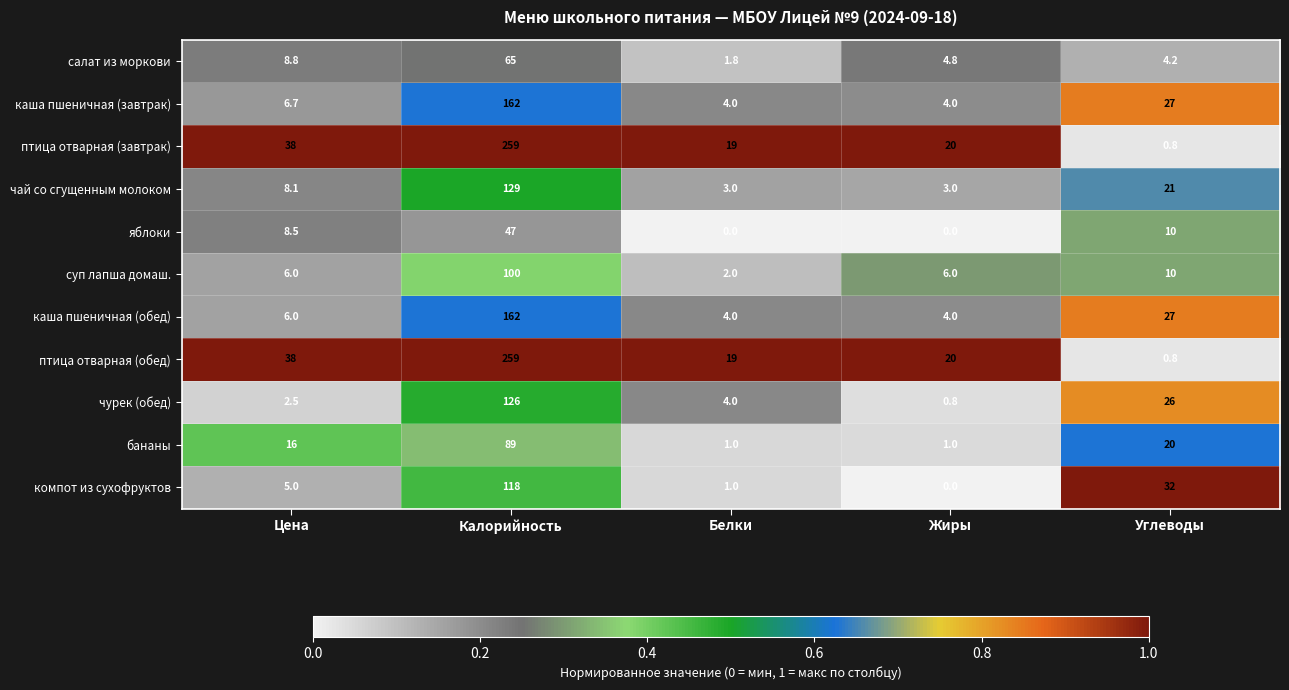

What is the difference between the яблоки values at Калорийность and Углеводы?

37.0